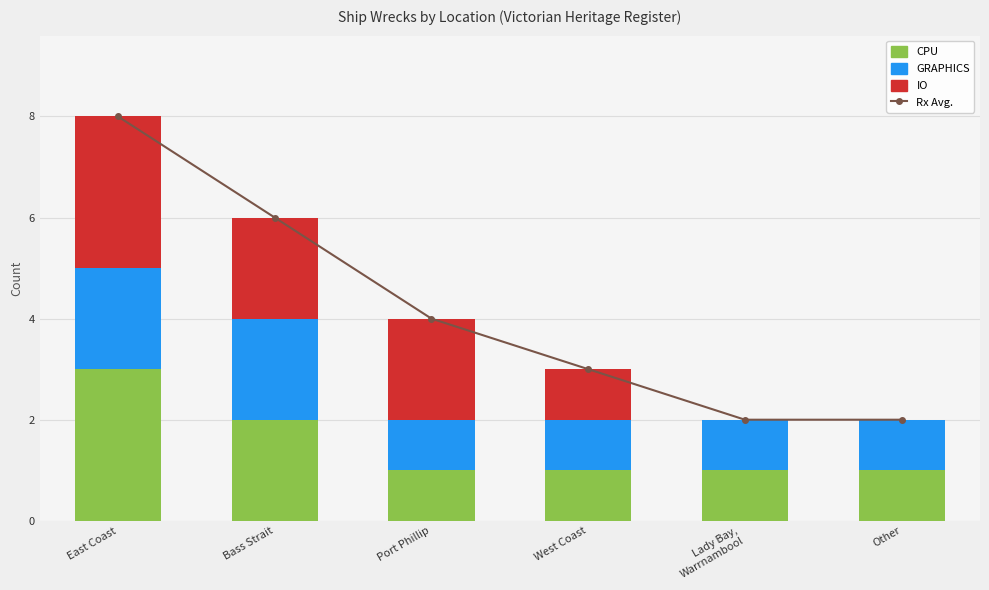

What position from the left is West Coast?

4